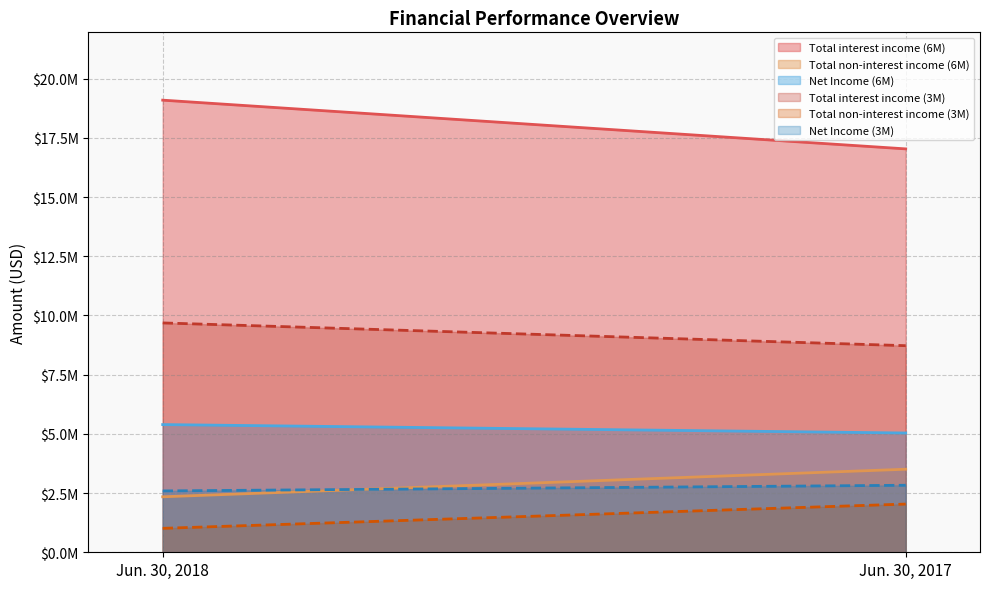

What is the difference between the maximum and minimum values in the Net Income (3M) series?

239000